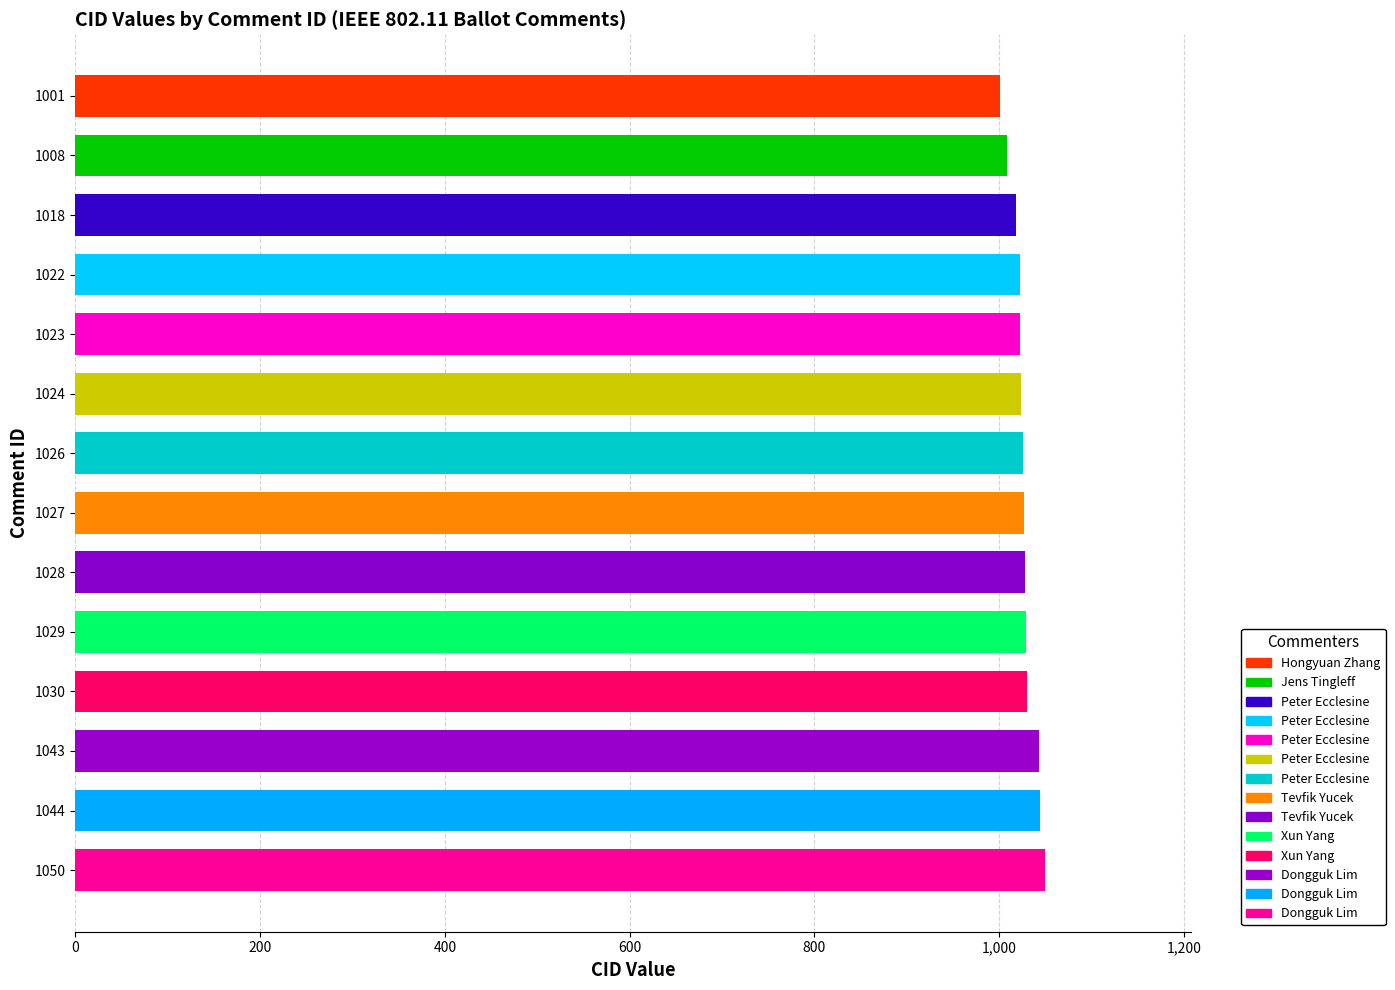

The value at 1029 is 1029. True or false?

True